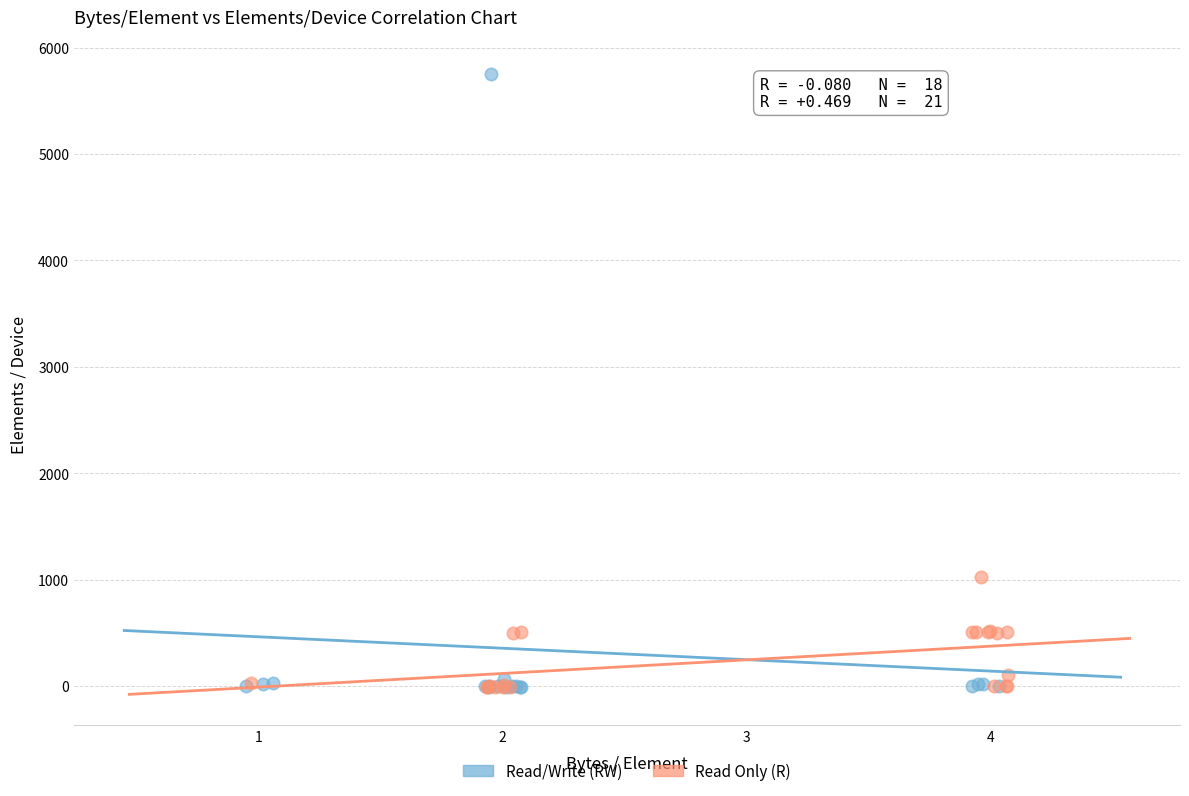

Which series has the largest Y range (max minus min)?

Read/Write (RW)